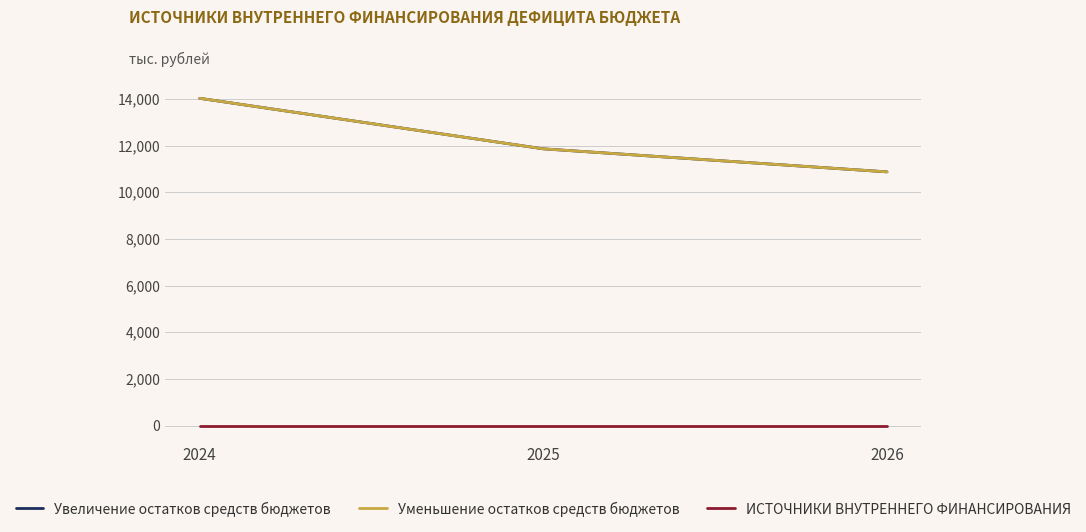

Which series changed the most between 2025 and 2026?

Увеличение остатков средств бюджетов